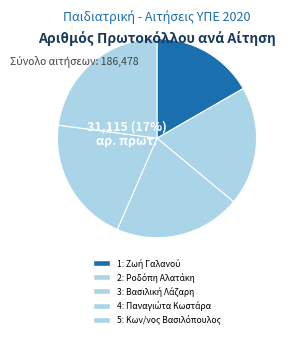

What percentage is the 2 slice, to the nearest percent?

19%